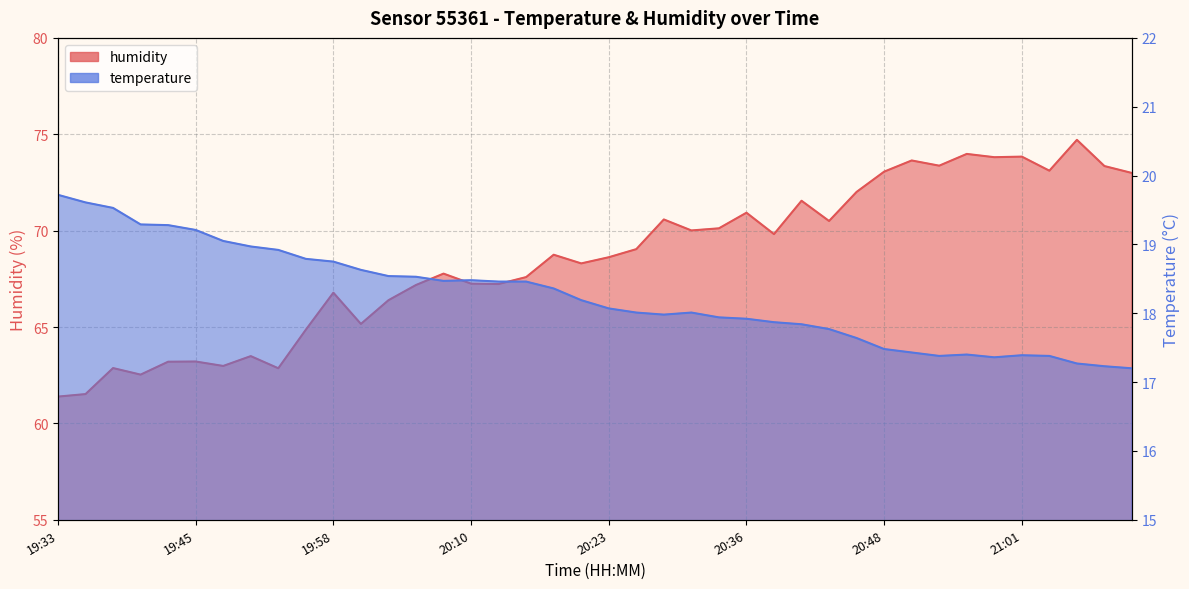

Reading right to left, list all the values displayed in this chart.

temperature: 21:11=17.2	21:08=17.2	21:06=17.3	21:03=17.4	21:01=17.4	20:58=17.4	20:56=17.4	20:53=17.4	20:51=17.4	20:48=17.5	20:46=17.6	20:43=17.8	20:41=17.8	20:38=17.9	20:36=17.9	20:33=17.9	20:31=18.0	20:28=18.0	20:26=18.0	20:23=18.1	20:20=18.2	20:18=18.4	20:15=18.5	20:13=18.5	20:10=18.5	20:08=18.5	20:05=18.5	20:03=18.5	20:00=18.6	19:58=18.8	19:55=18.8	19:53=18.9	19:50=19.0	19:48=19.1	19:45=19.2	19:43=19.3	19:40=19.3	19:38=19.5	19:35=19.6	19:33=19.7
humidity: 21:11=73.0	21:08=73.3	21:06=74.7	21:03=73.1	21:01=73.8	20:58=73.8	20:56=74.0	20:53=73.4	20:51=73.6	20:48=73.1	20:46=72.0	20:43=70.5	20:41=71.5	20:38=69.8	20:36=70.9	20:33=70.1	20:31=70.0	20:28=70.6	20:26=69.0	20:23=68.6	20:20=68.3	20:18=68.8	20:15=67.6	20:13=67.2	20:10=67.2	20:08=67.8	20:05=67.2	20:03=66.4	20:00=65.2	19:58=66.8	19:55=64.9	19:53=62.9	19:50=63.5	19:48=63.0	19:45=63.2	19:43=63.2	19:40=62.5	19:38=62.9	19:35=61.5	19:33=61.4